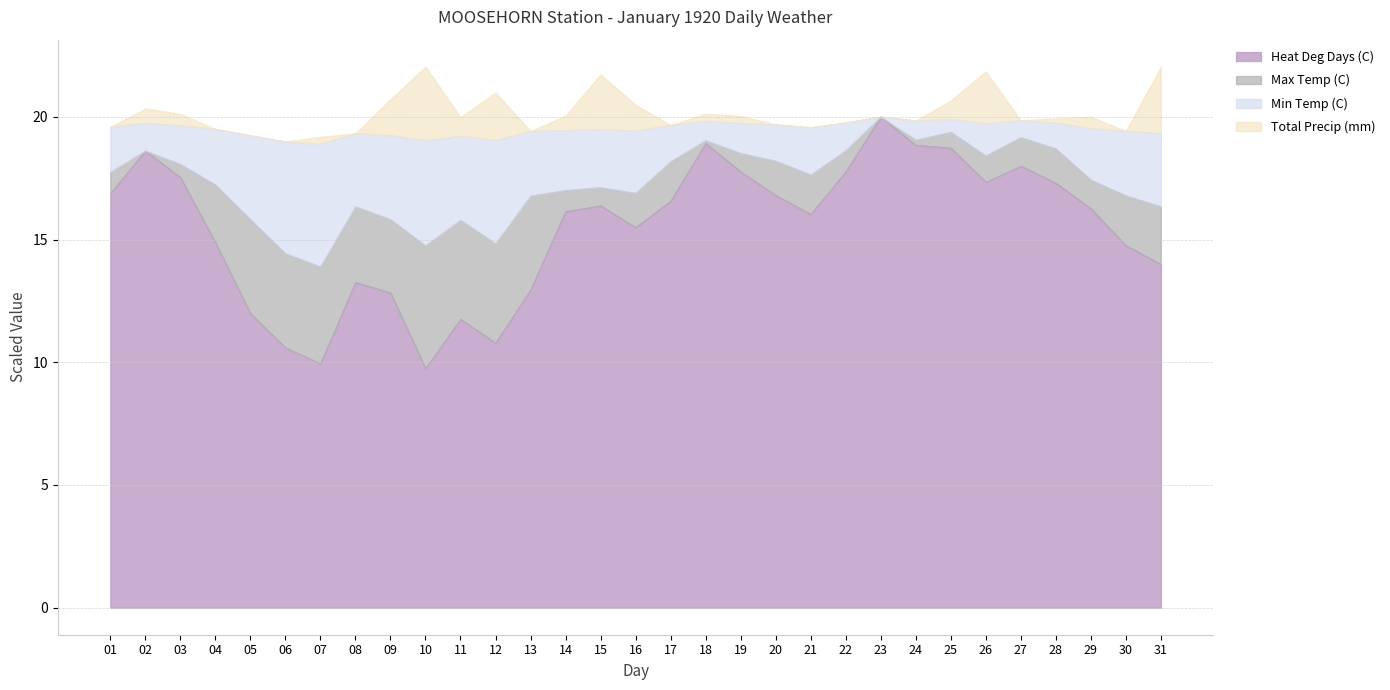

Which series changed the most between 04 and 12?

Heat Deg Days (C)